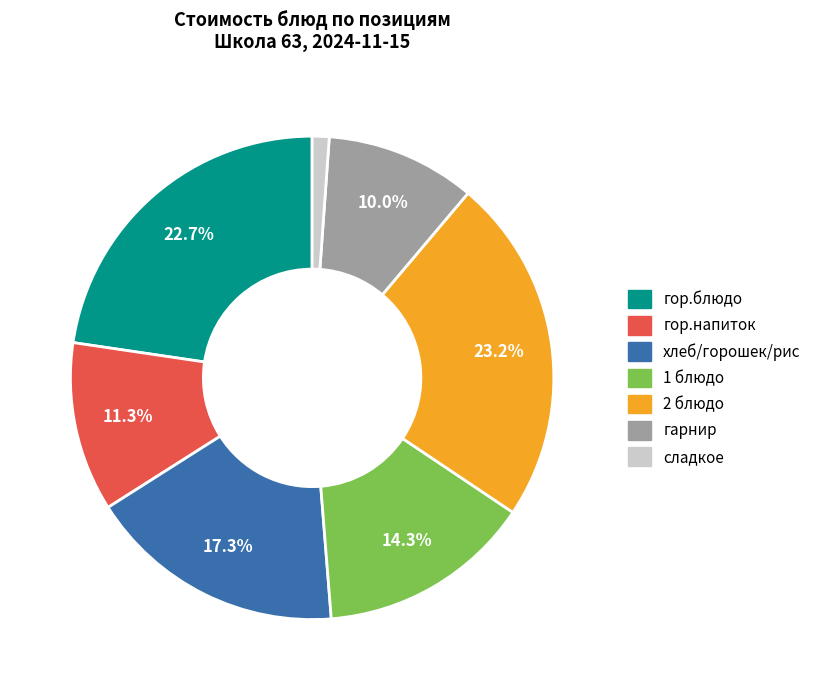

Is there any slice that represents more than half of the pie?

No